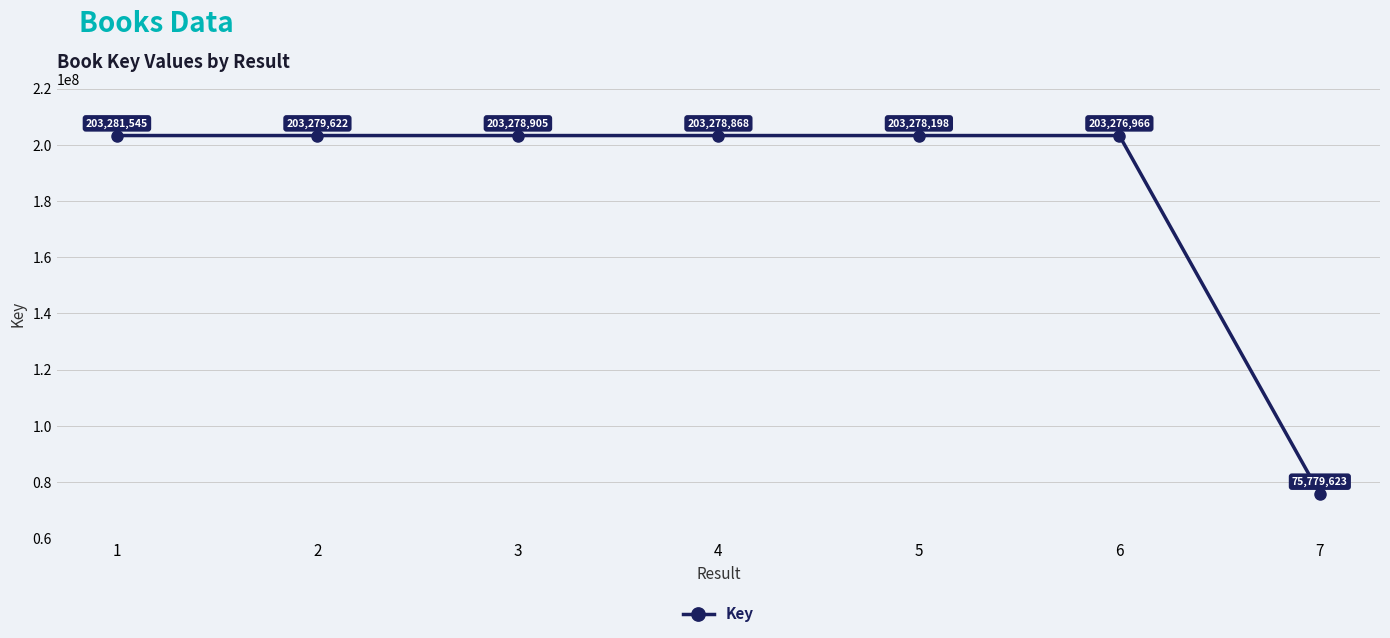

Reading right to left, extract all data points from this chart.

7=75779623	6=203276966	5=203278198	4=203278868	3=203278905	2=203279622	1=203281545